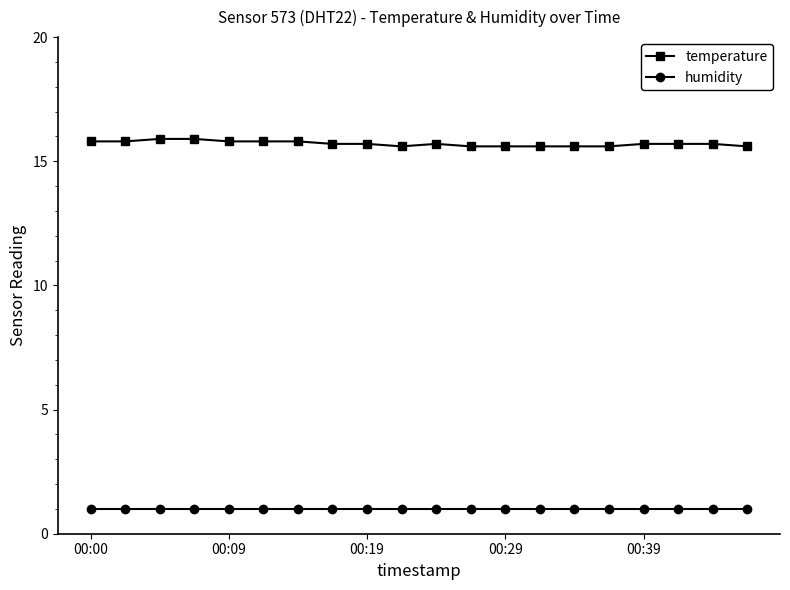

List the series in order of their overall mean, lowest first.

humidity, temperature